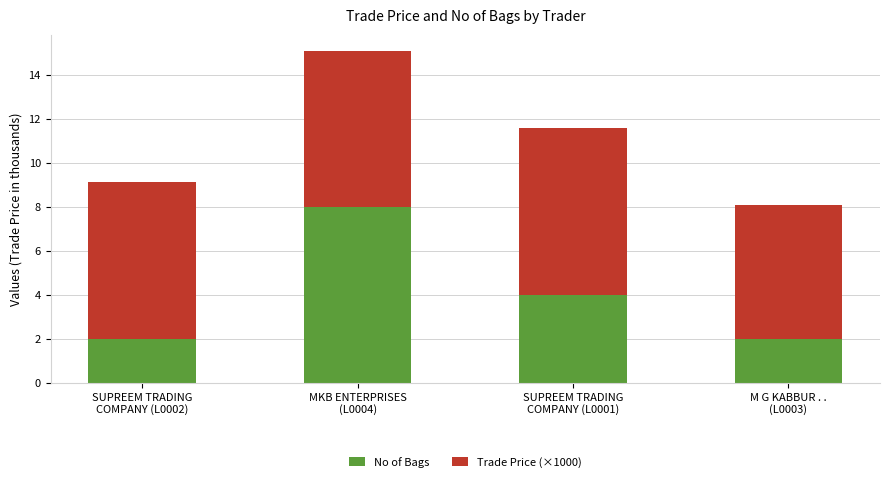

What is the difference between the second highest and minimum values in the No of Bags series?

2.0